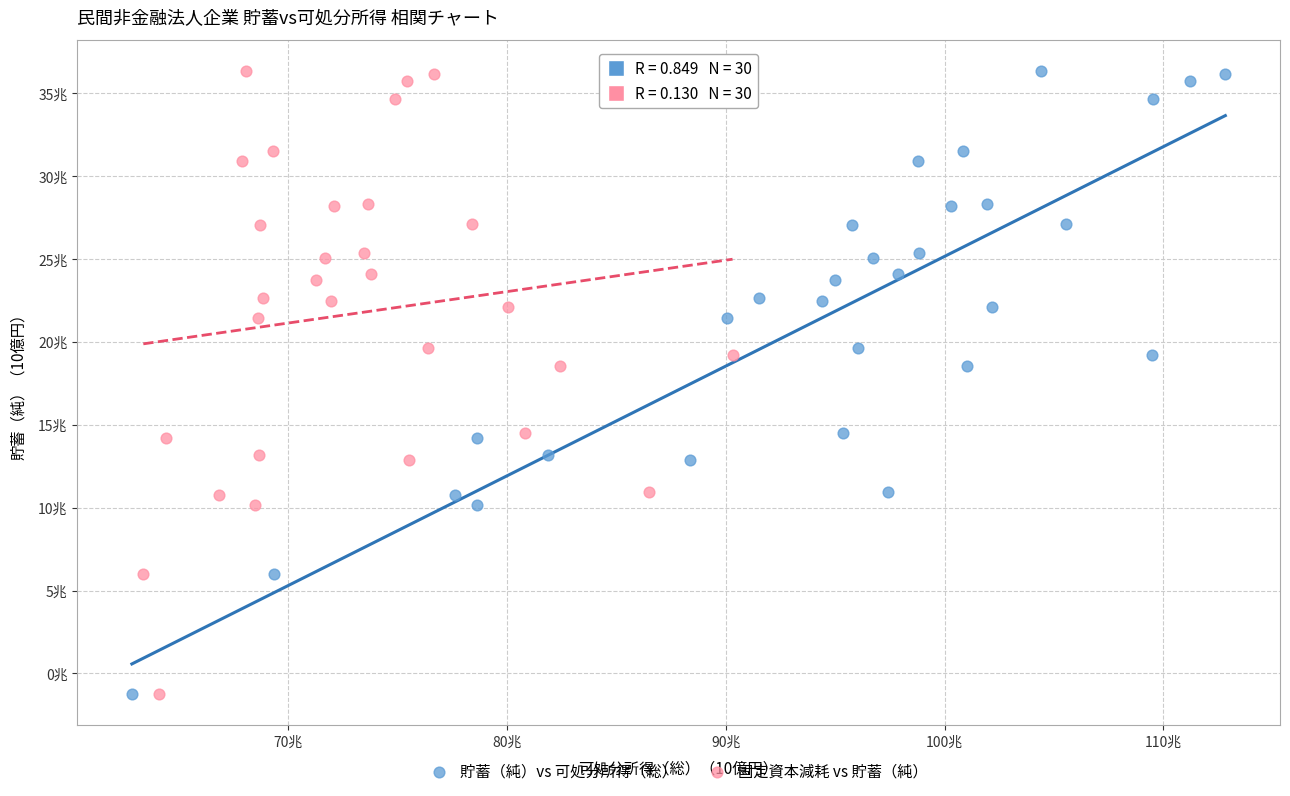

What are all the series names shown in the legend?

貯蓄（純）vs 可処分所得（総）, 固定資本減耗 vs 貯蓄（純）